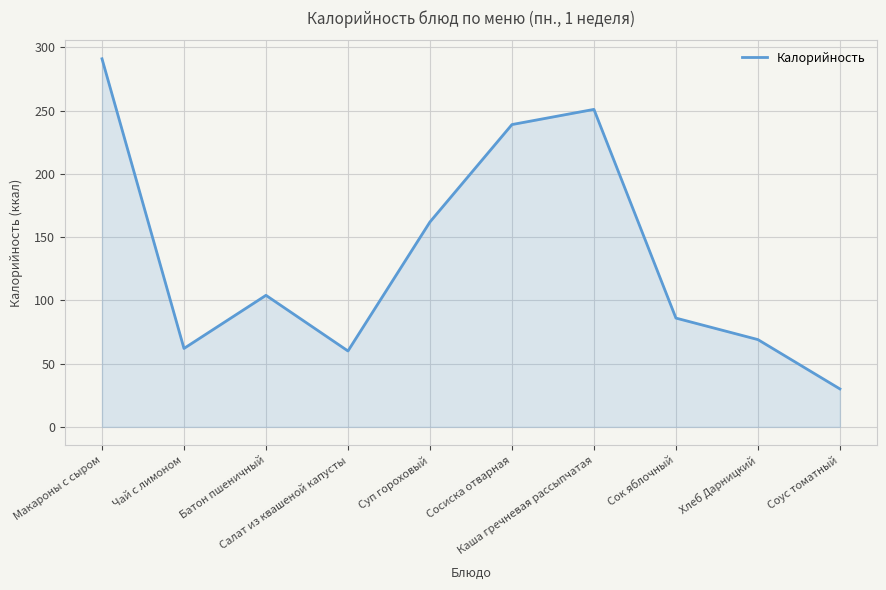

What is the maximum value shown in the chart?

291